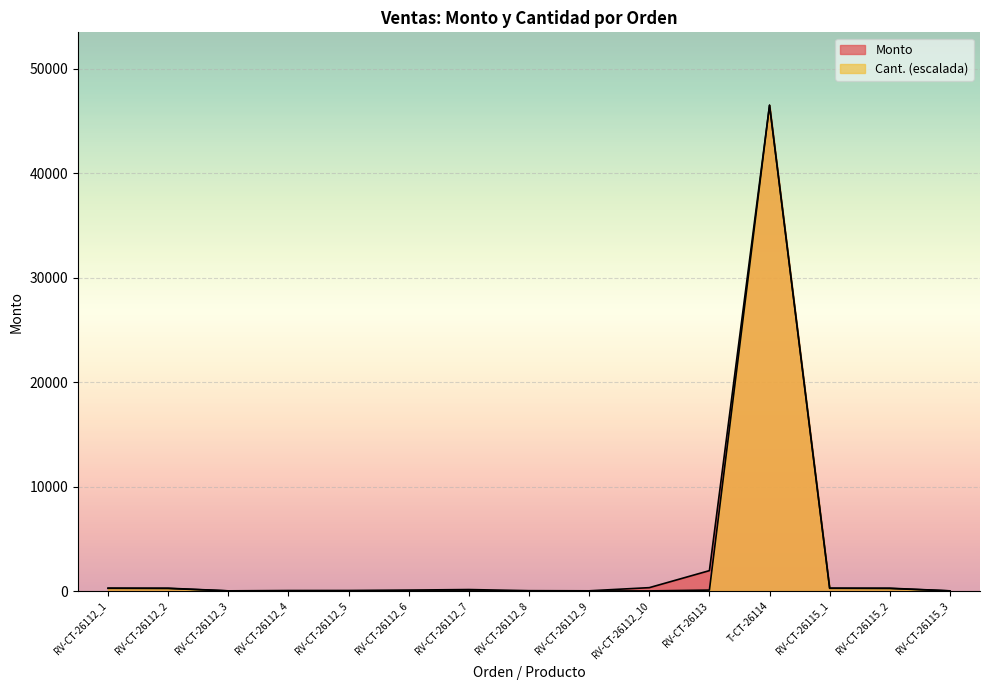

List the labels in order of Monto value, largest first.

T-CT-26114, RV-CT-26113, RV-CT-26112_10, RV-CT-26112_2, RV-CT-26115_2, RV-CT-26112_1, RV-CT-26115_1, RV-CT-26112_7, RV-CT-26112_6, RV-CT-26112_5, RV-CT-26112_4, RV-CT-26112_8, RV-CT-26112_9, RV-CT-26112_3, RV-CT-26115_3